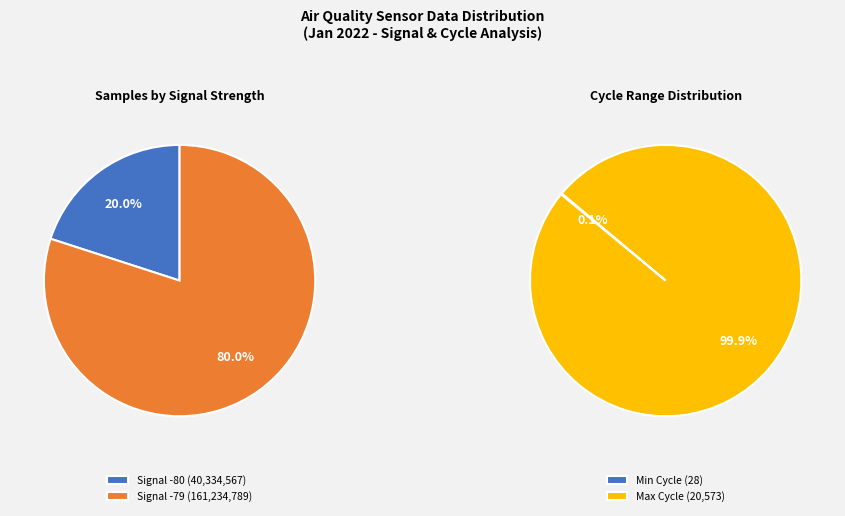

Is it true that 17 is 1% of the pie?

False